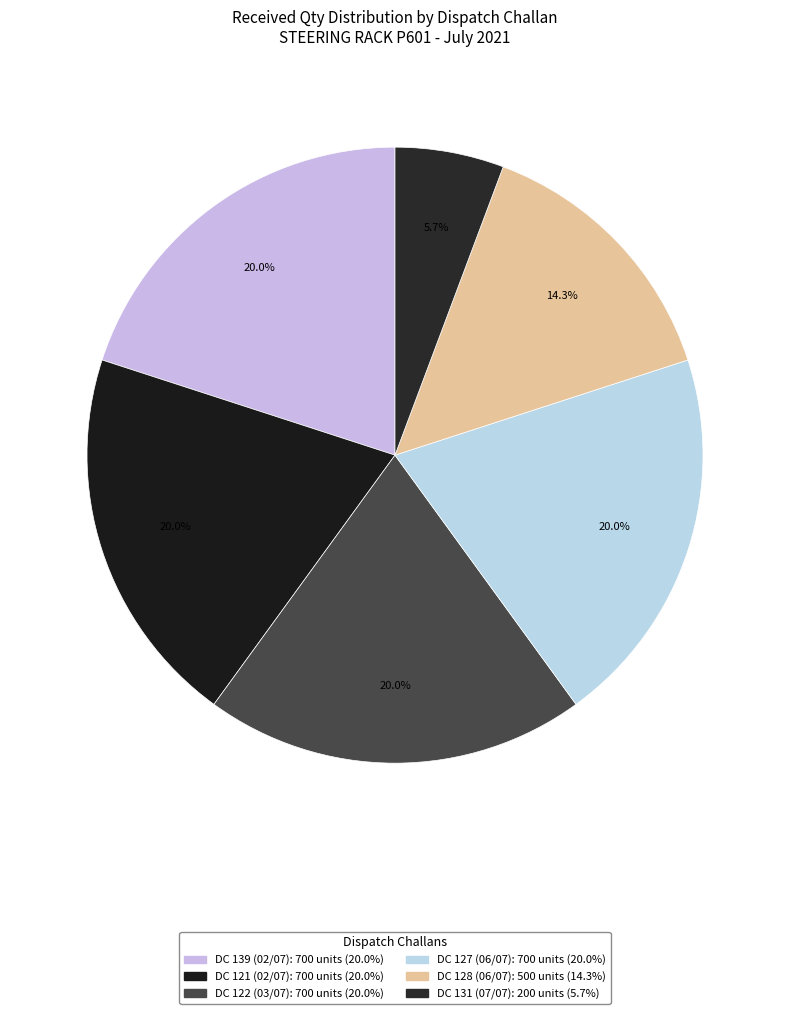

To the nearest percent, what percentage of the pie is DC 128 (06/07)?

14%